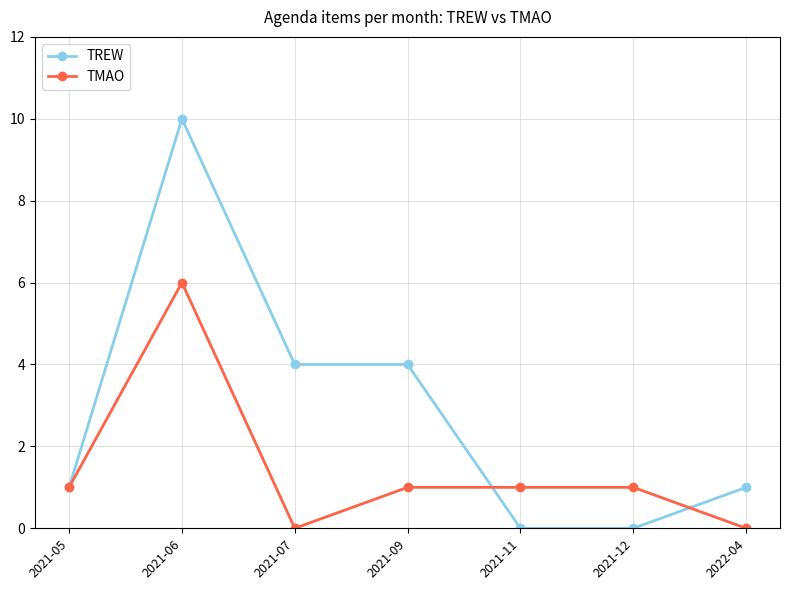

What is the difference between the highest and lowest values at 2021-07?

4